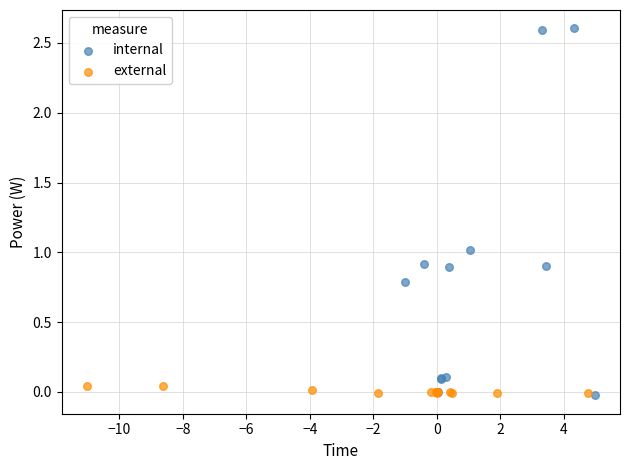

Which series has the widest spread of Y values?

internal